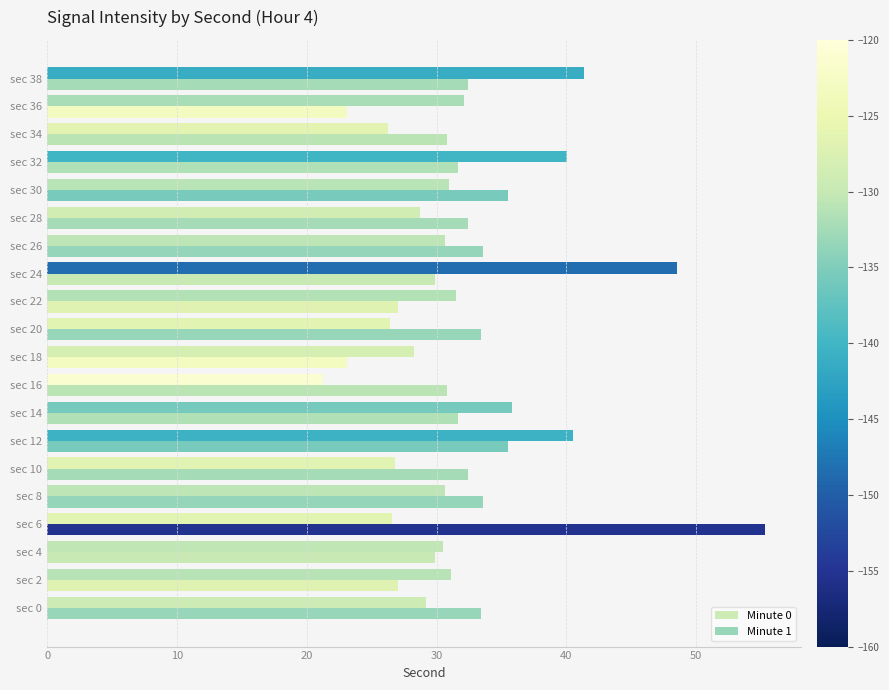

Which label corresponds to the largest value in the chart?

sec 6